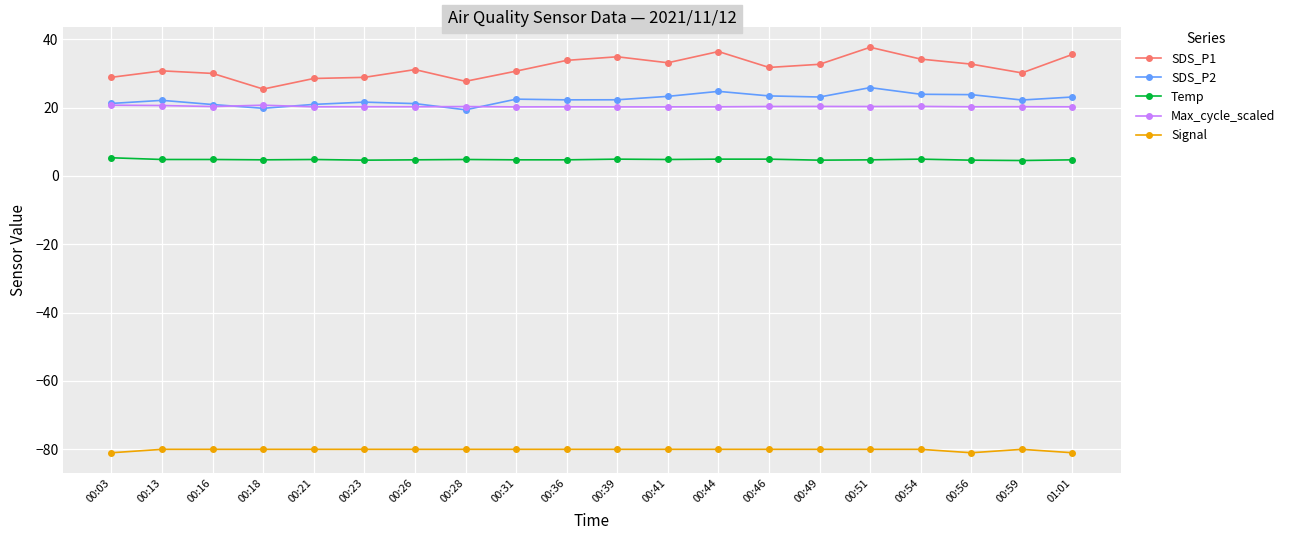

True or false: Signal and SDS_P1 cross at least once.

False